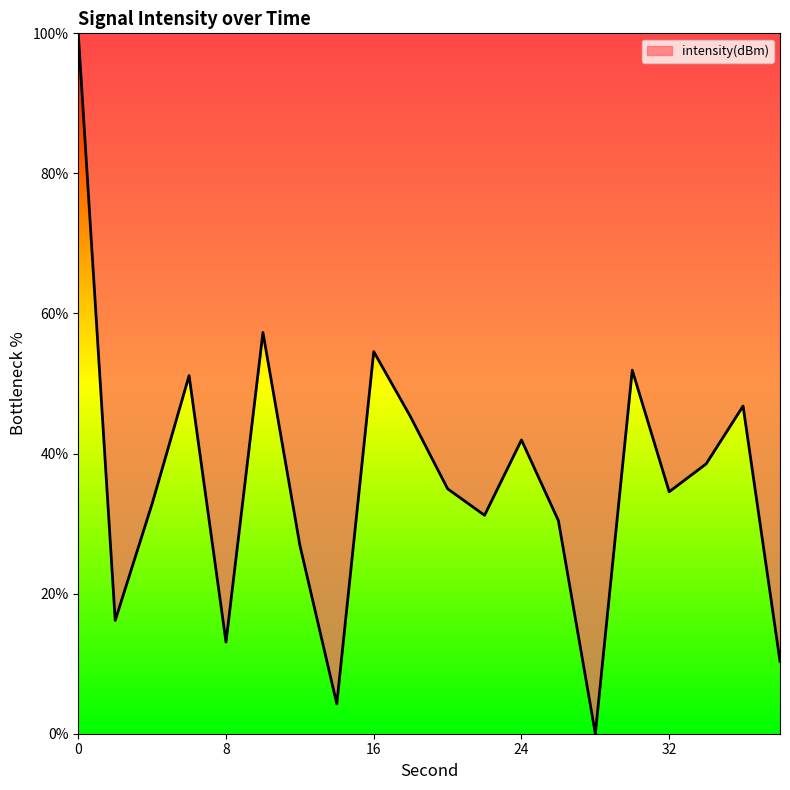

What is the maximum value shown in the chart?

100.0